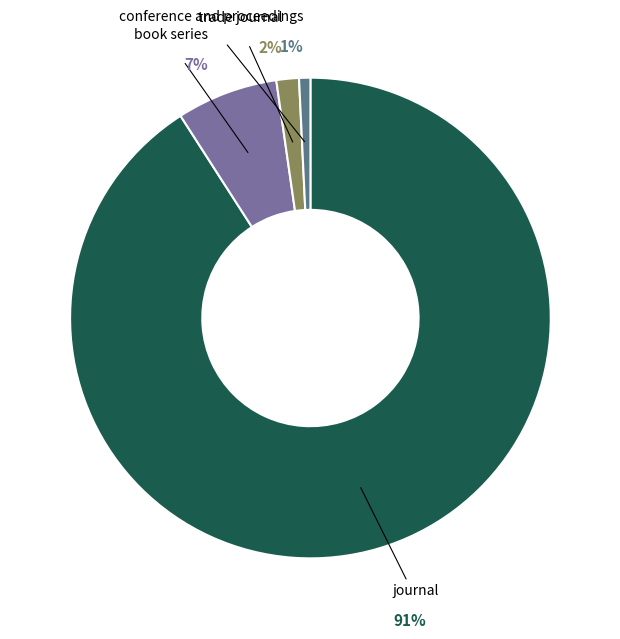

To the nearest percent, what is the average slice percentage?

25%